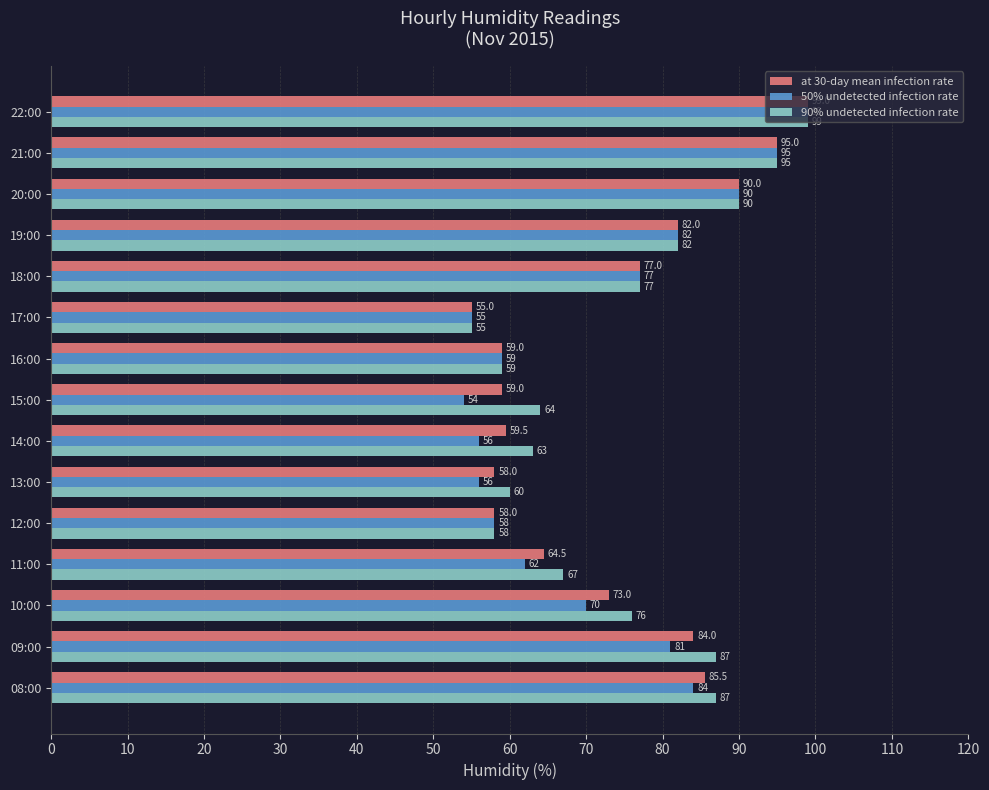

At how many categories does at least one series exceed 89?

3